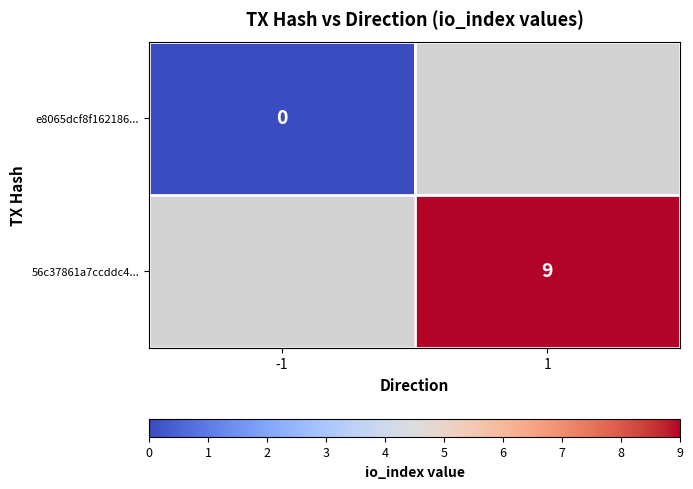

The 56c37861a7ccddc4... series shows 5 at 1. True or false?

False